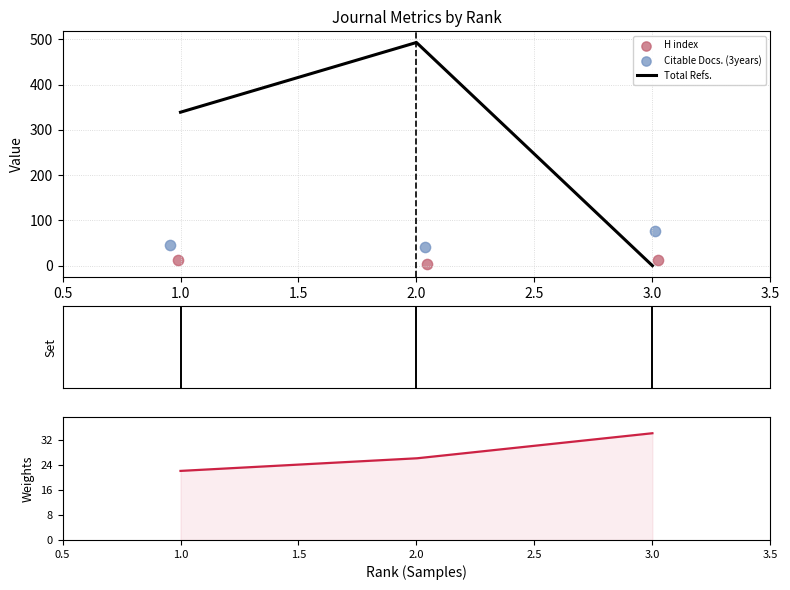

Is the value of H index at 1 greater than the value of Total Refs. at 1?

No